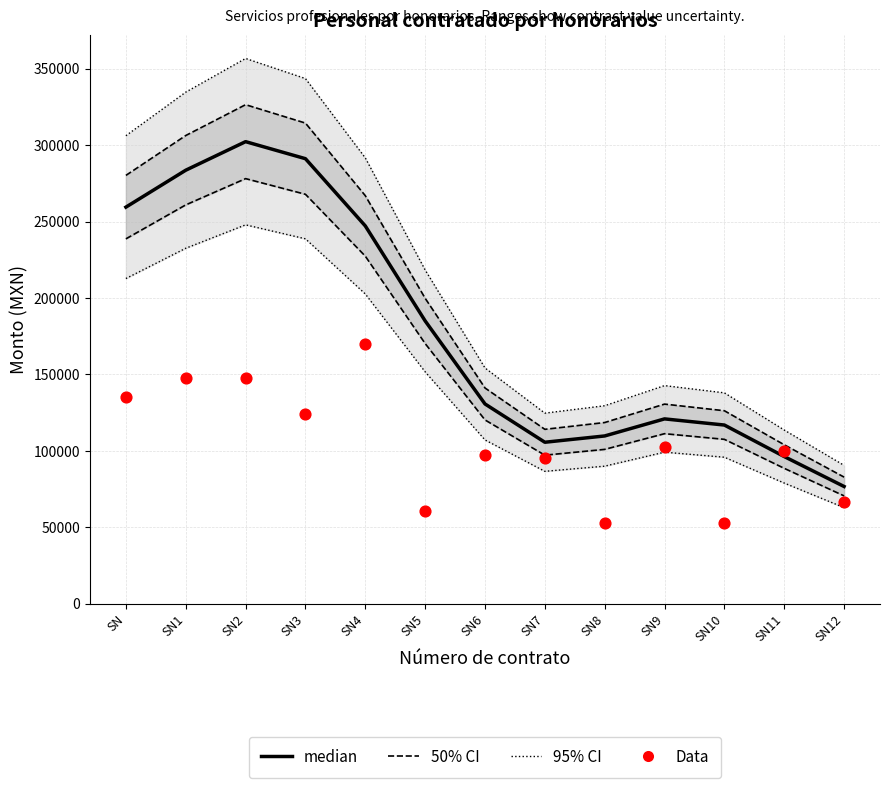

What is the total value across all series at SN?

394863.4